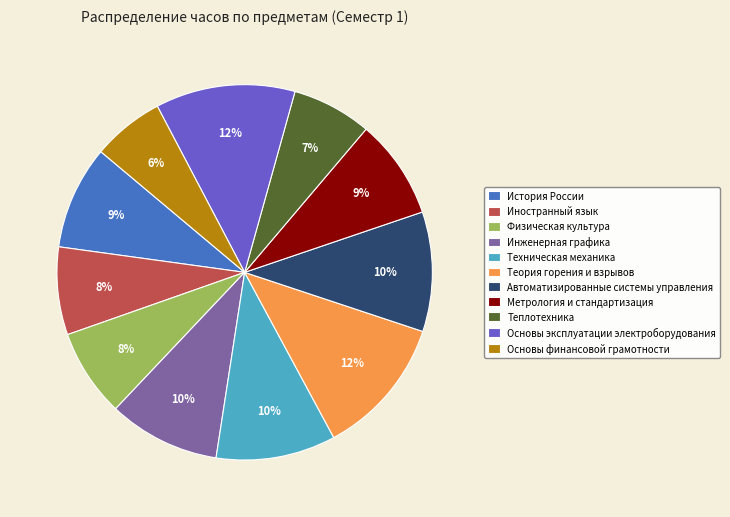

To the nearest percent, what is the difference between the Метрология и стандартизация and Теплотехника slice percentages?

2%